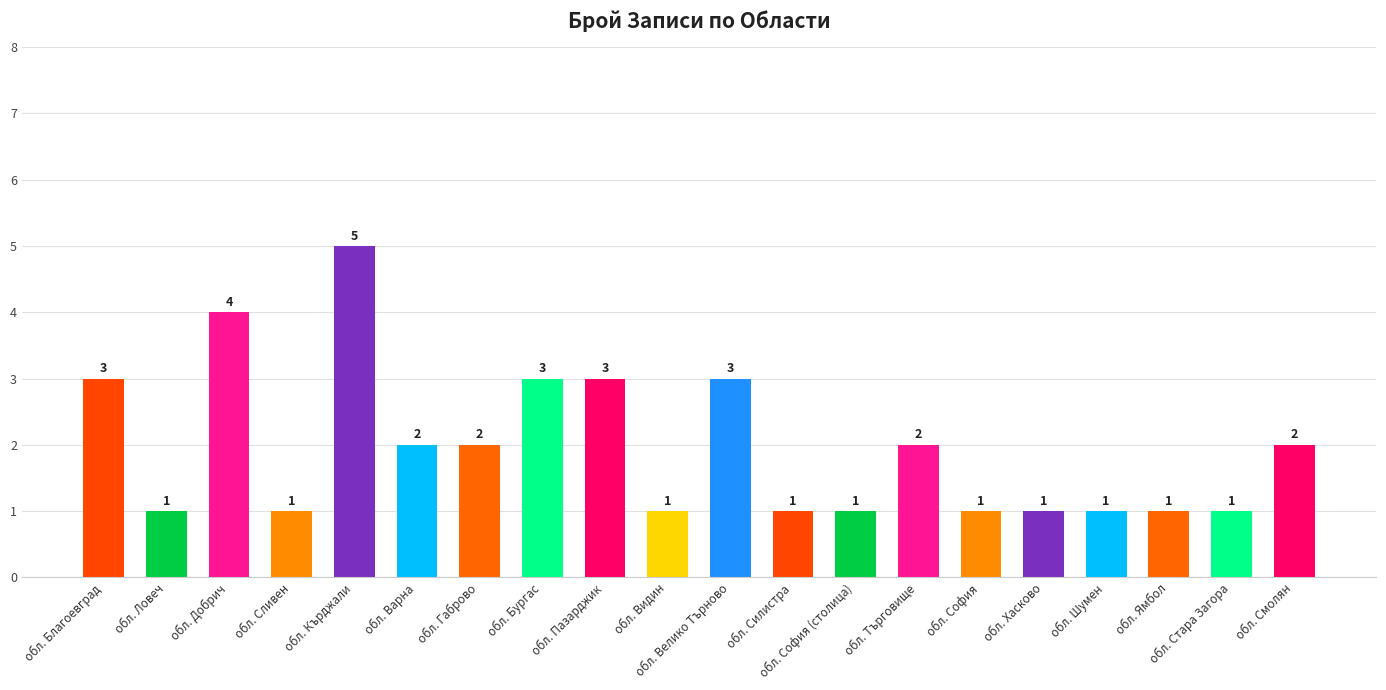

What is the difference between the maximum and minimum values?

4